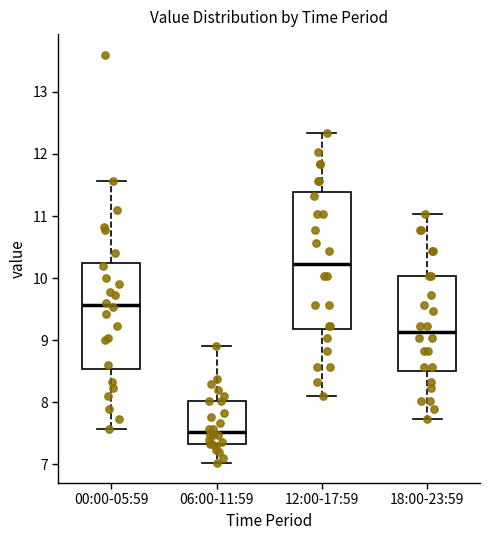

Reading left to right, transcribe this box plot: for each box, give where its median line is, the range the box spans, and where its two whiskers end, as read against the y-axis. The values are not printed on the chart, so give them approximately, as read against the axis.

00:00-05:59: median 9.6, box 8.5 to 10.3, whiskers 7.6 to 11.6
06:00-11:59: median 7.5, box 7.3 to 8.0, whiskers 7.0 to 8.9
12:00-17:59: median 10.2, box 9.2 to 11.4, whiskers 8.1 to 12.3
18:00-23:59: median 9.1, box 8.5 to 10.0, whiskers 7.7 to 11.0